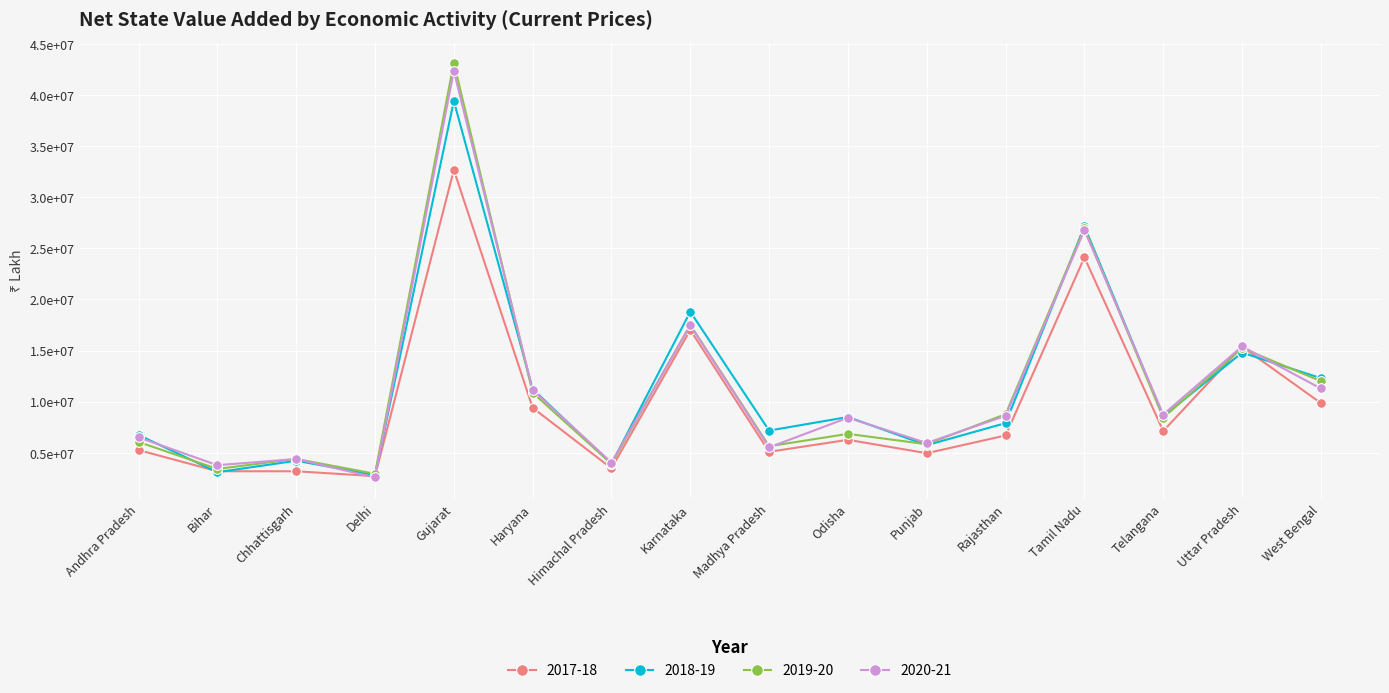

What are all the series names shown in the legend?

2017-18, 2018-19, 2019-20, 2020-21